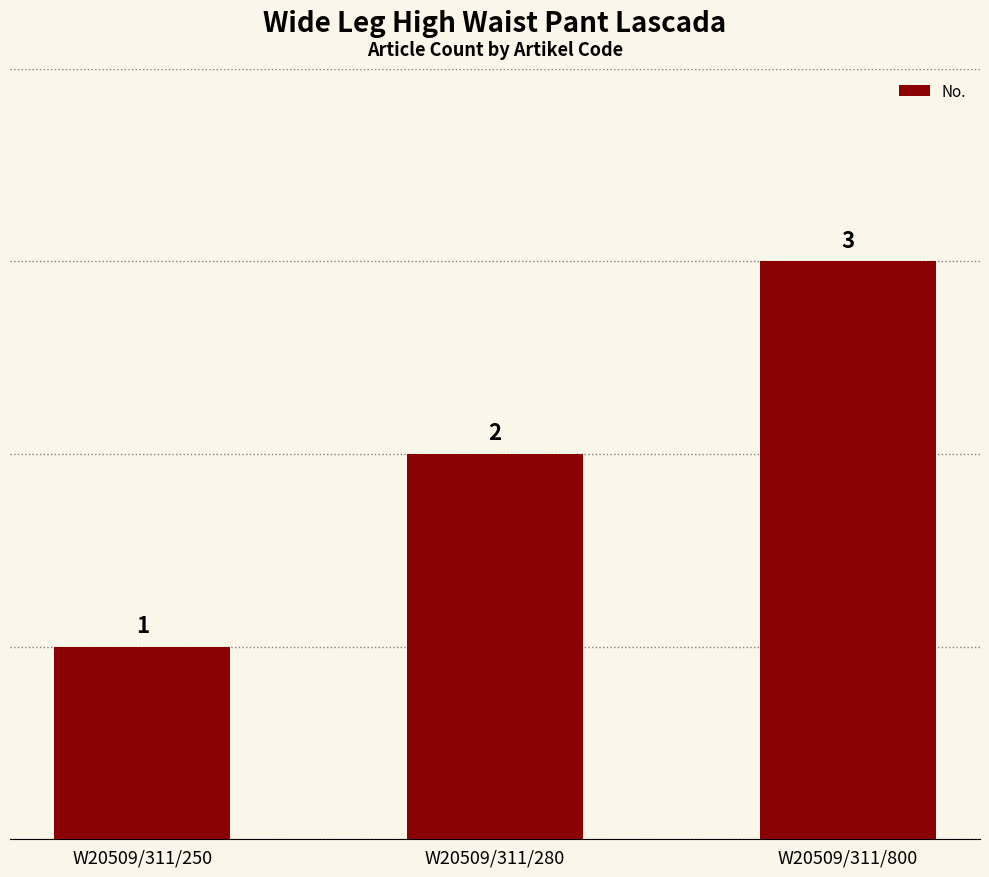

How many values are between 1 and 3?

3